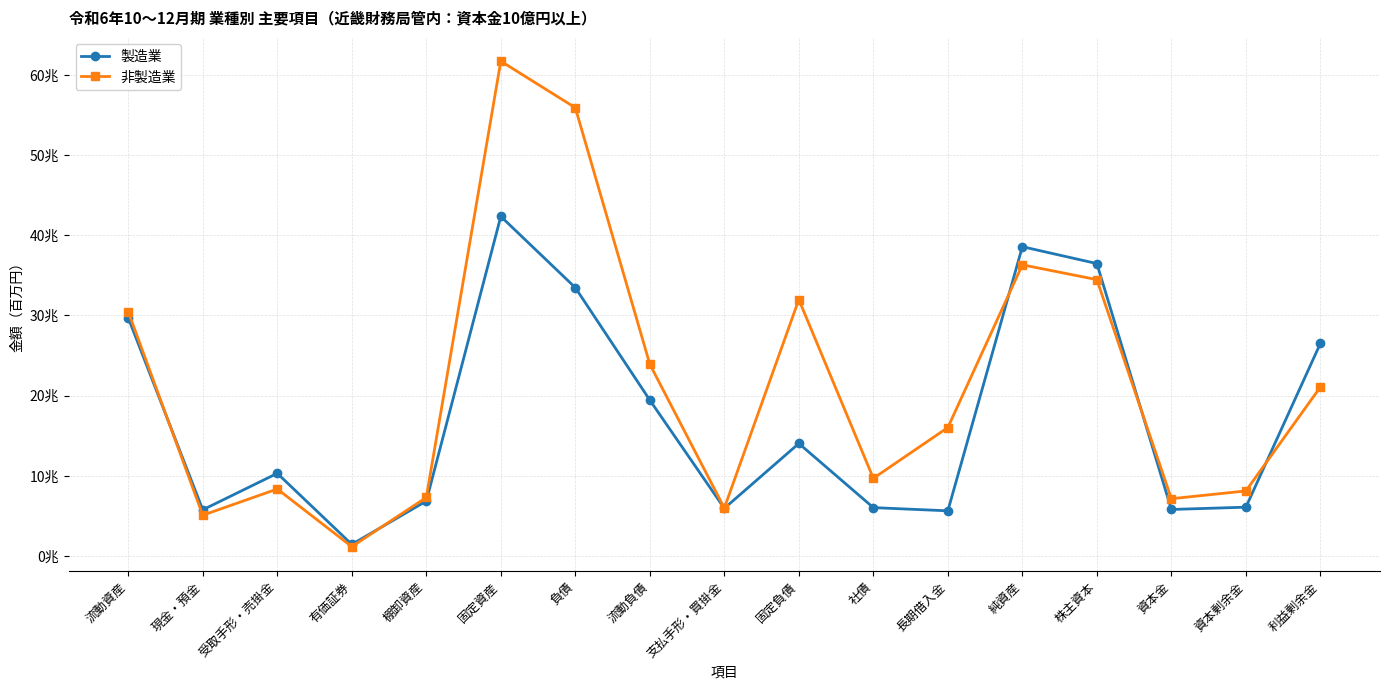

Is this an area chart (filled region under the line)?

No